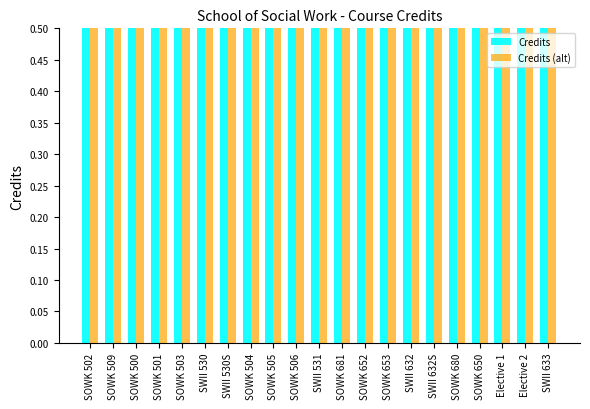

At Elective 1, list the series in order from smallest to largest.

Credits, Credits (alt)